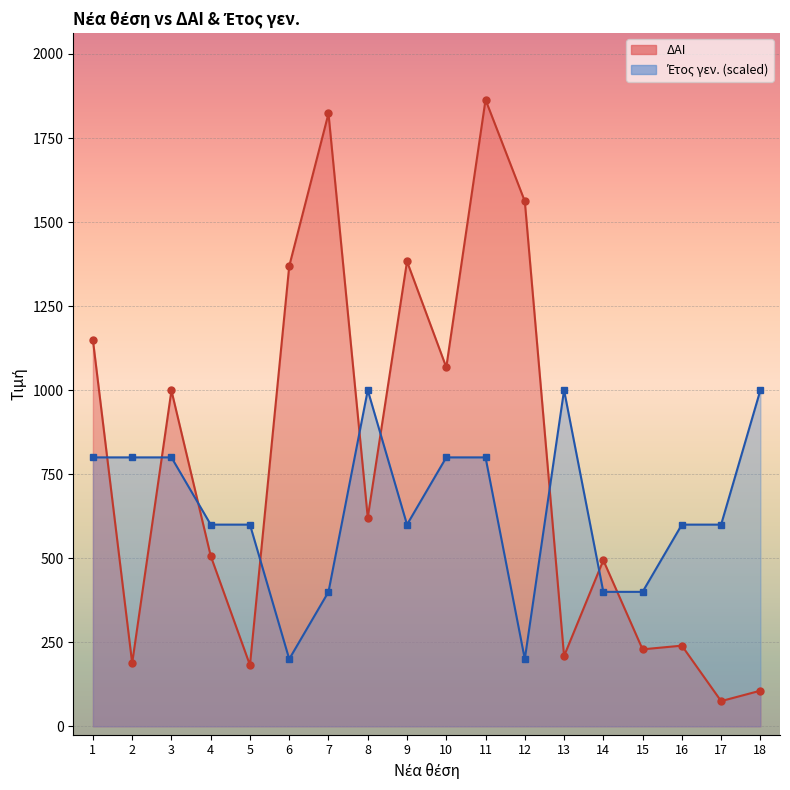

How many values in the Έτος γεν. series exceed 600?

8